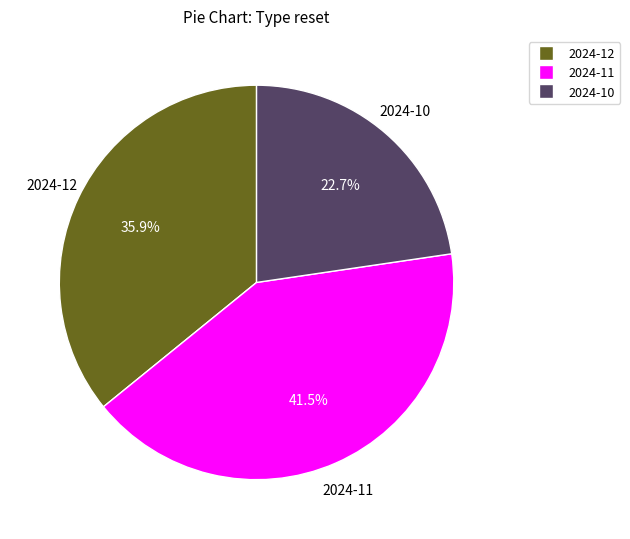

What percentage is NOT represented by 2024-11?

58.5%